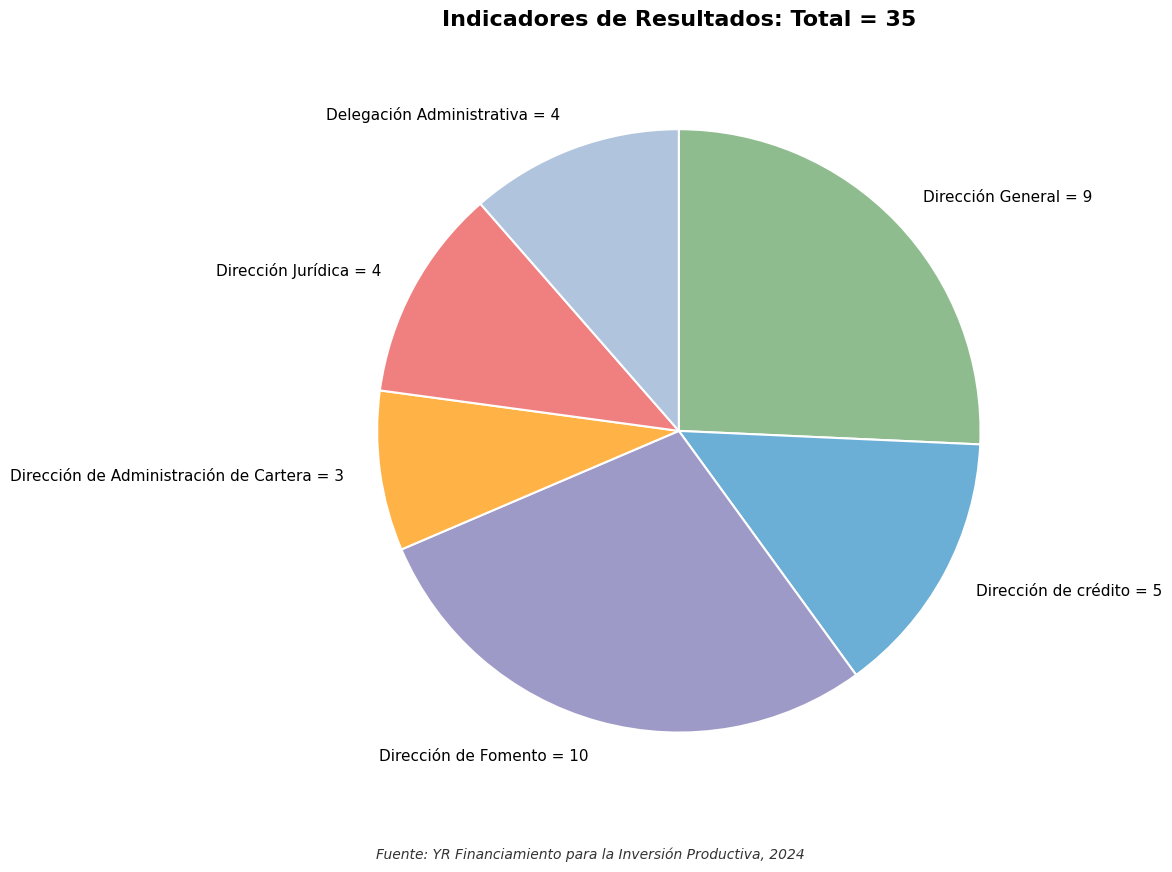

Count the number of slices in the pie.

6